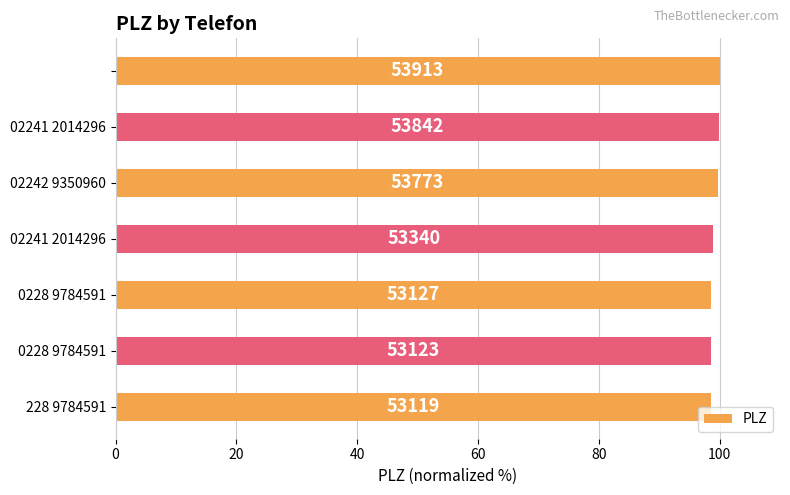

What is the smallest value displayed?

98.5